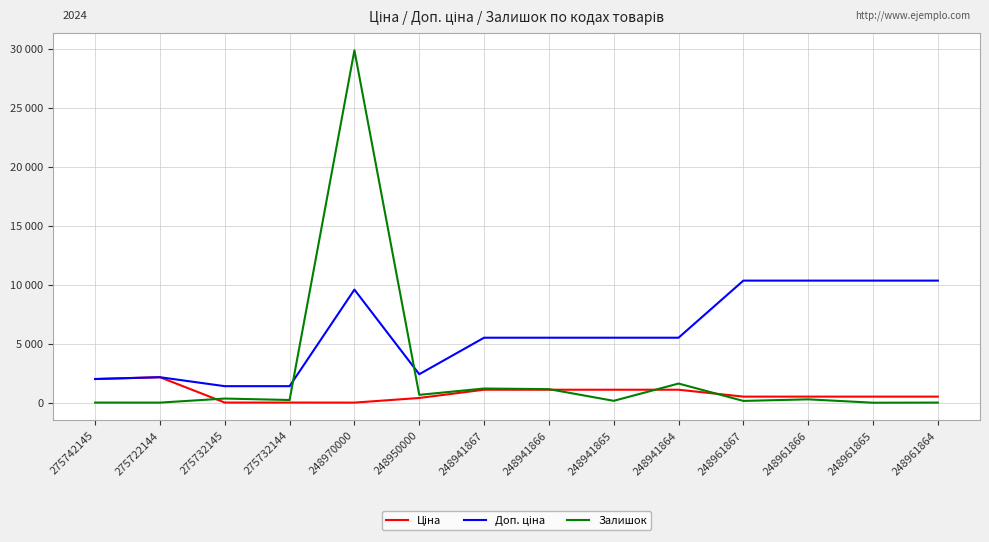

What is the highest value of the Ціна series?

2163.4